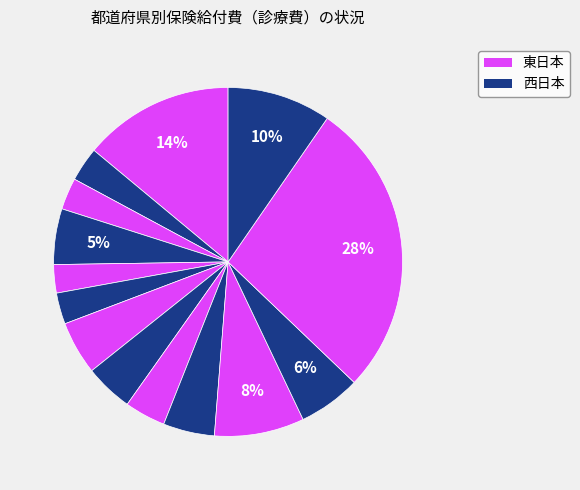

Count the number of slices in the pie.

14